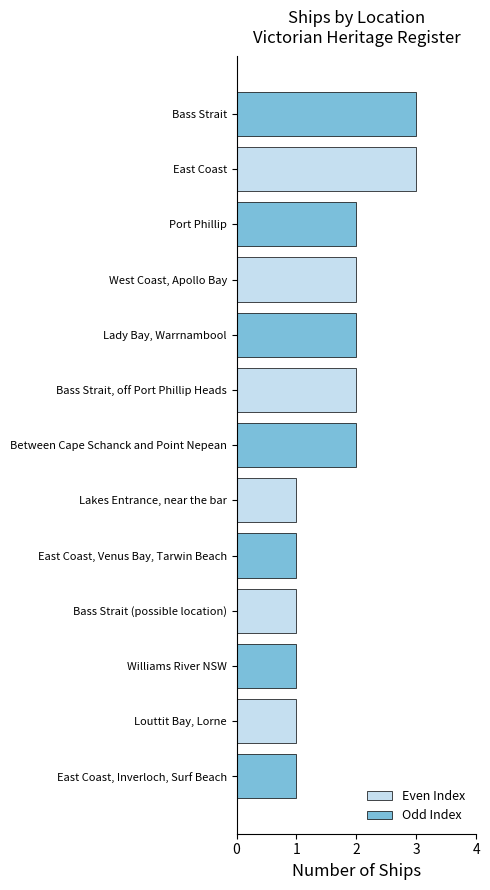

Reading top to bottom, what are all the values shown in this chart?

Bass Strait=3	East Coast=3	Port Phillip=2	West Coast, Apollo Bay=2	Lady Bay, Warrnambool=2	Bass Strait, off Port Phillip Heads=2	Between Cape Schanck and Point Nepean=2	Lakes Entrance, near the bar=1	East Coast, Venus Bay, Tarwin Beach=1	Bass Strait (possible location)=1	Williams River NSW=1	Louttit Bay, Lorne=1	East Coast, Inverloch, Surf Beach=1